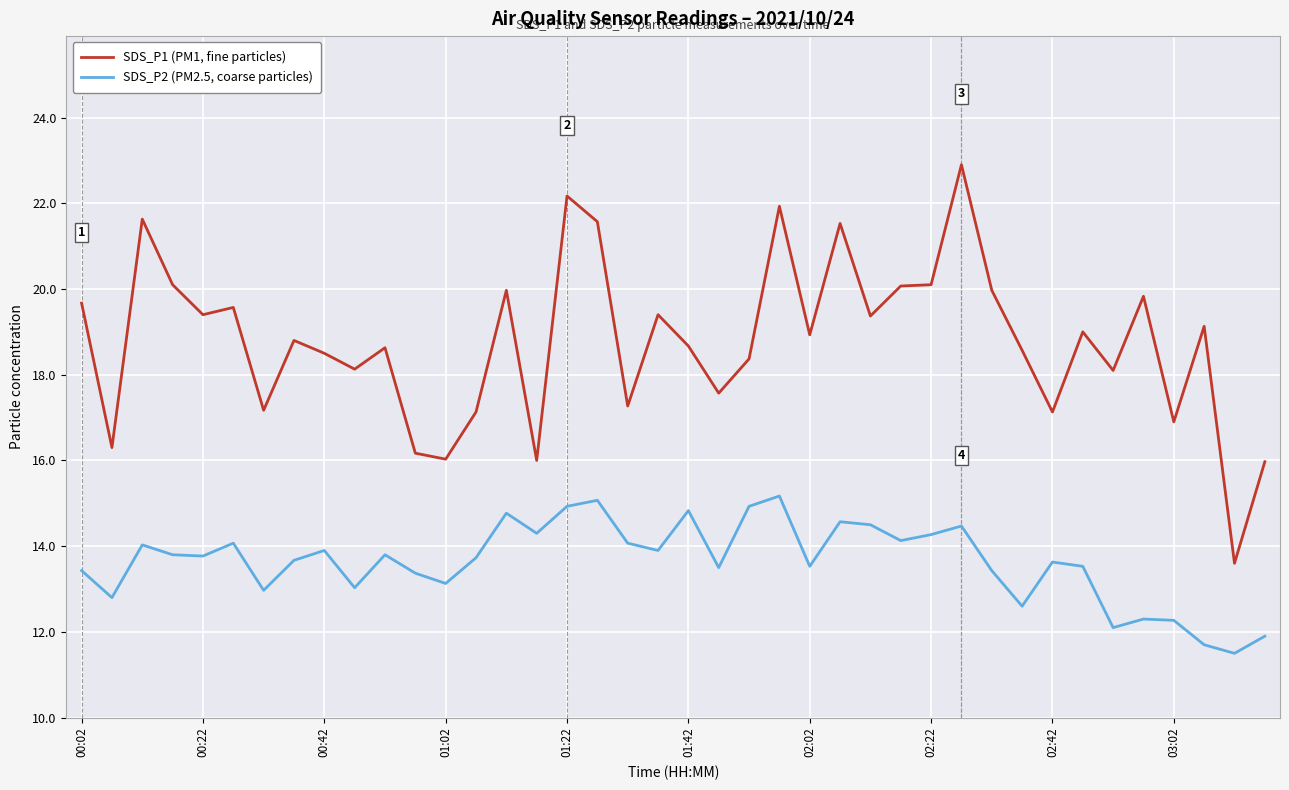

What is the minimum value for SDS_P1 (PM1, fine particles)?

13.6